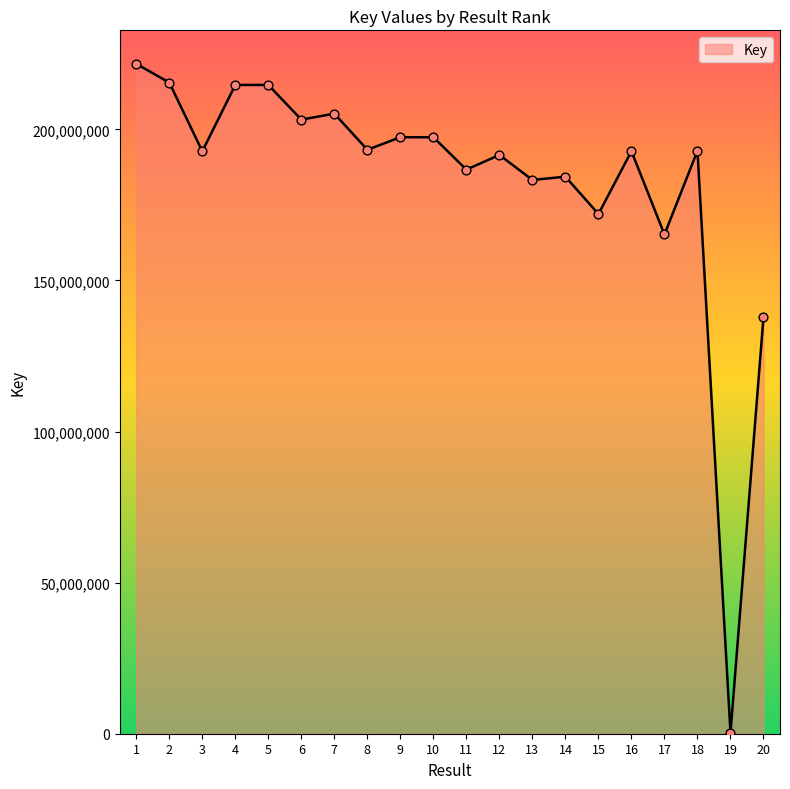

What is the change in value from 12 to 16?

+1246583